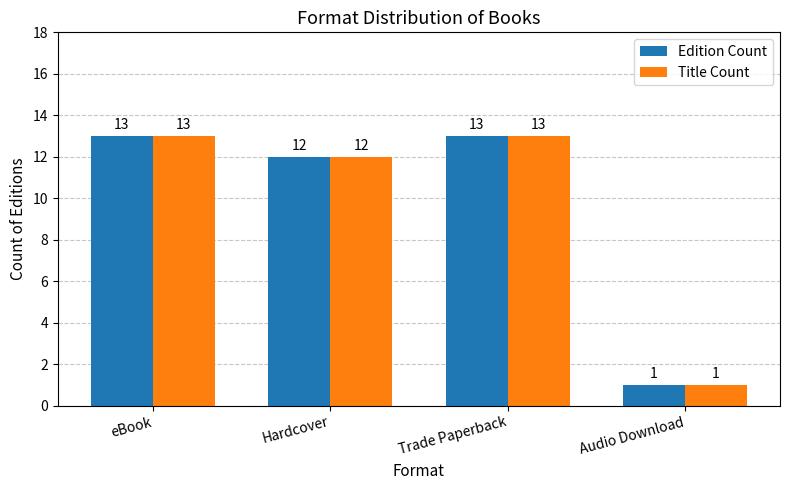

What is the value of the Edition Count bar at the 4th from the left?

1